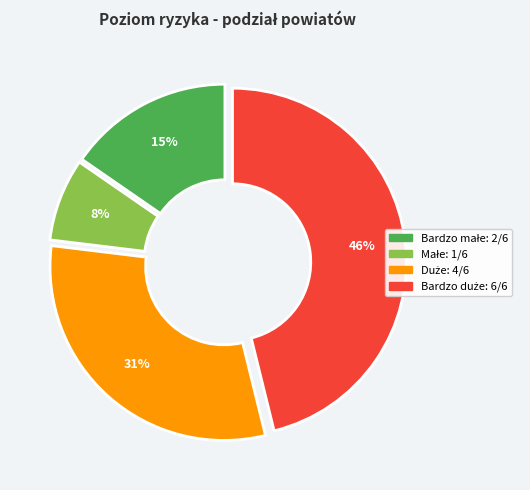

To the nearest percent, what is the difference between the largest and smallest slice percentages?

38%